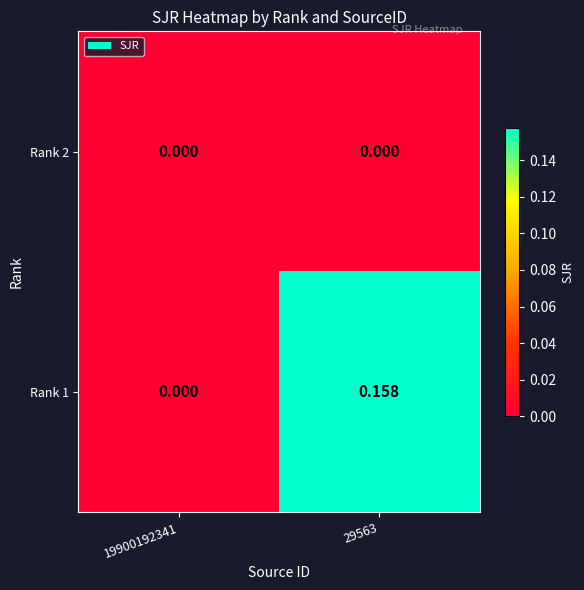

Which series has the largest total across all categories?

Rank 1